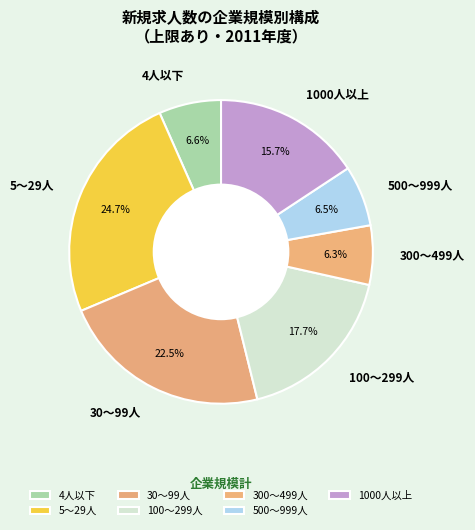

True or false: 300～499人 accounts for 6% of the total.

True